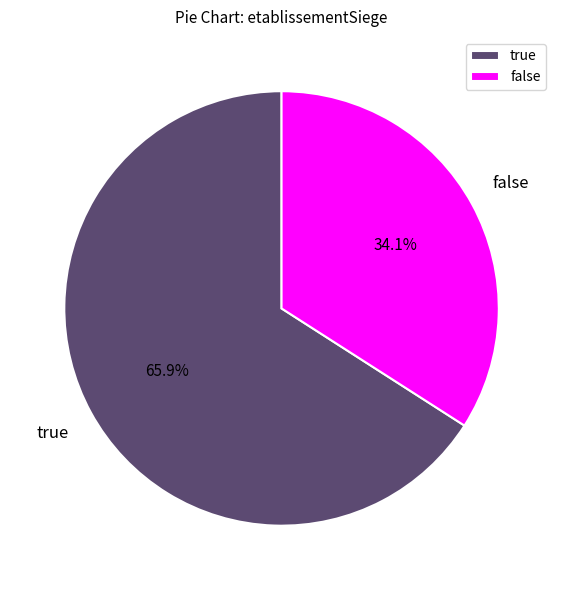

To the nearest percent, what is the difference between the largest and smallest slice percentages?

32%